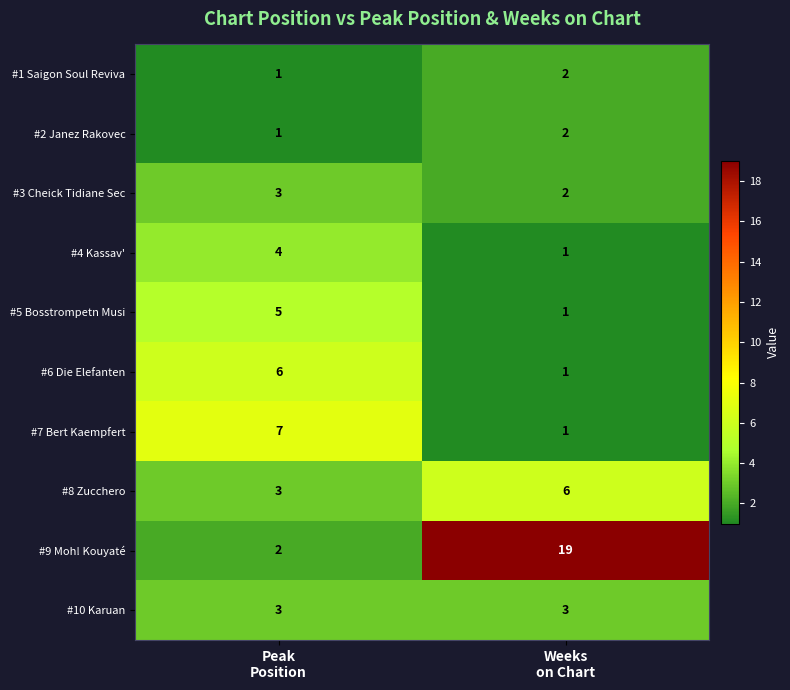

Which series has the largest range (max minus min)?

#9 Moh! Kouyaté